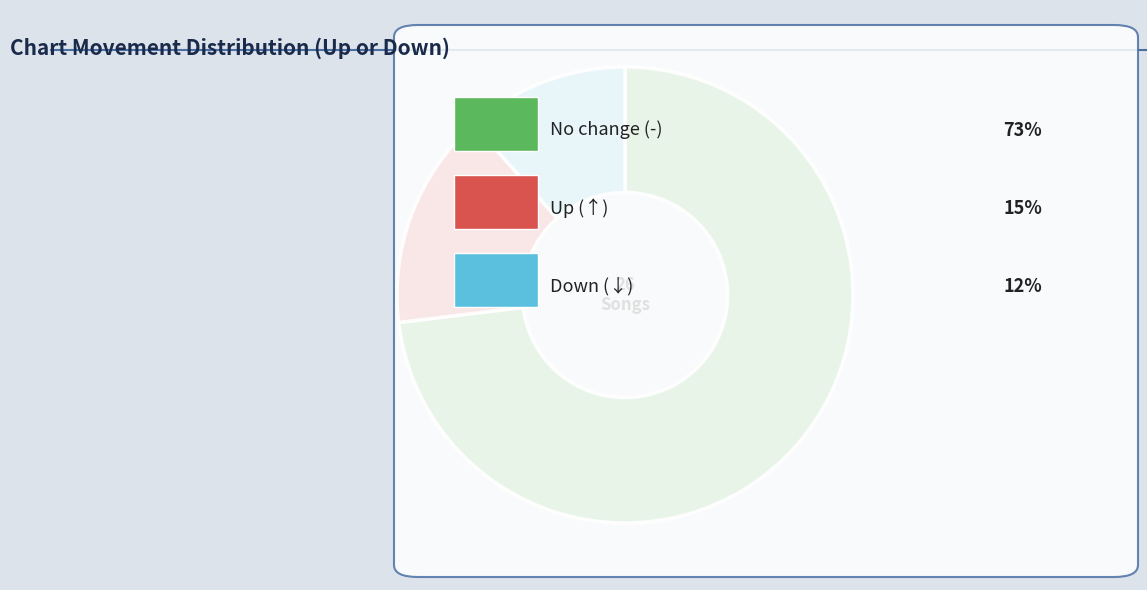

Does any single category account for the majority?

Yes